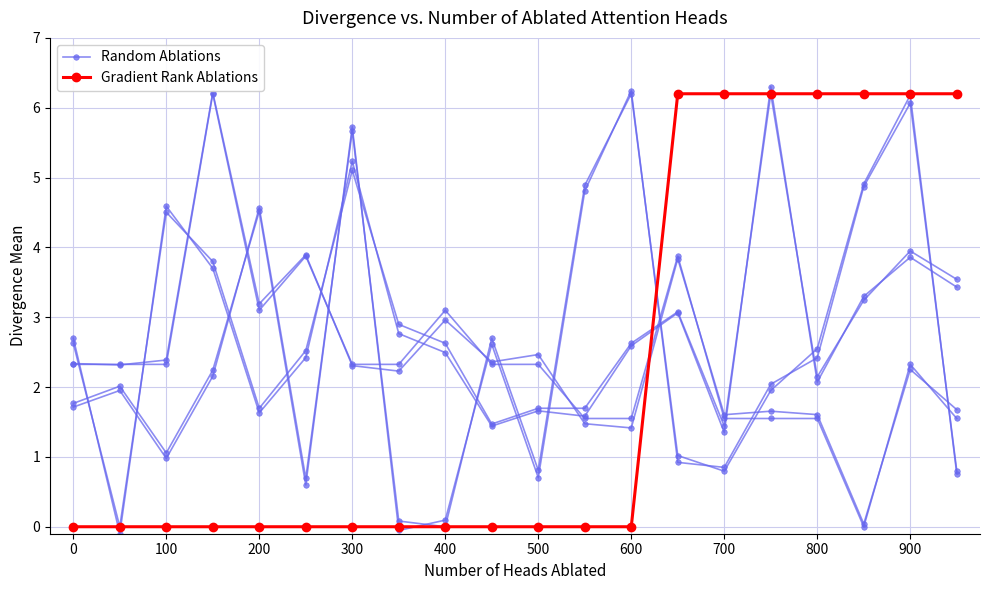

In Random Ablations, how many points are higher than both neighbors (excluding endpoints)?

6